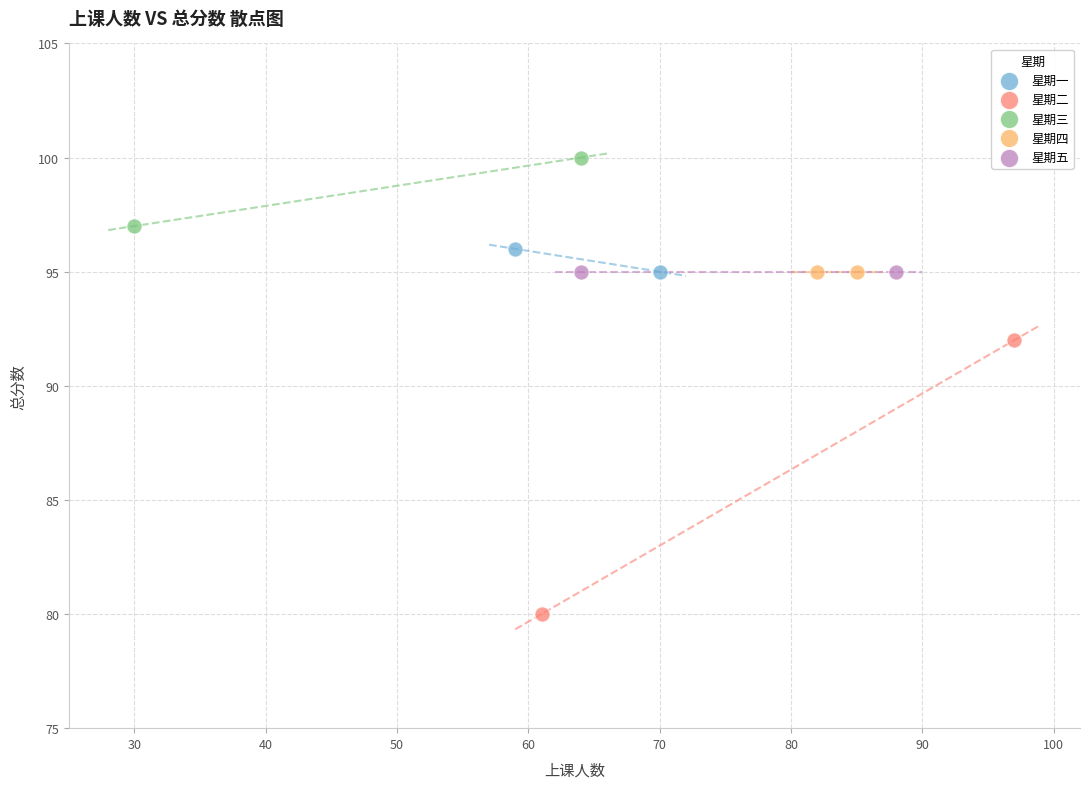

What are all the series names shown in the legend?

星期一, 星期二, 星期三, 星期四, 星期五